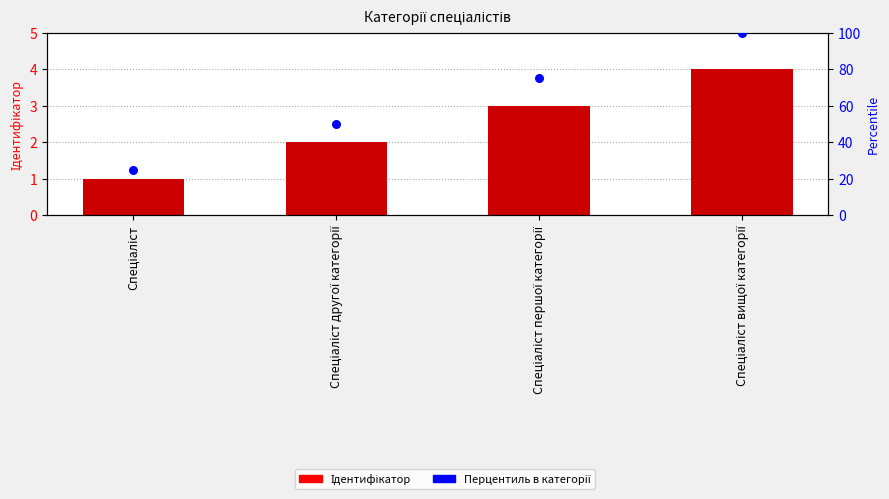

Which series reaches the maximum Y coordinate?

Перцентиль в категорії